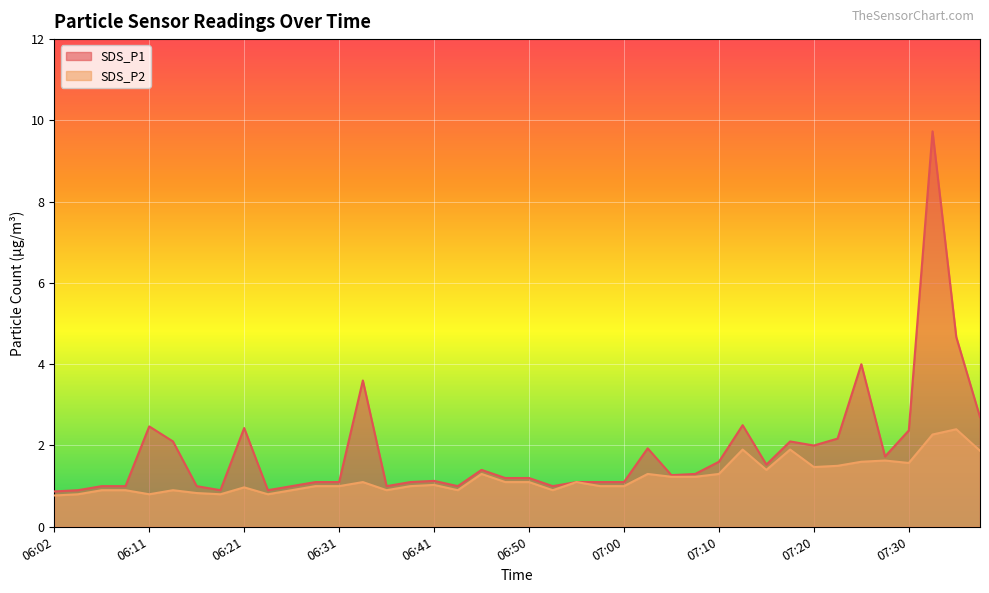

At which label does SDS_P2 reach its minimum?

06:02